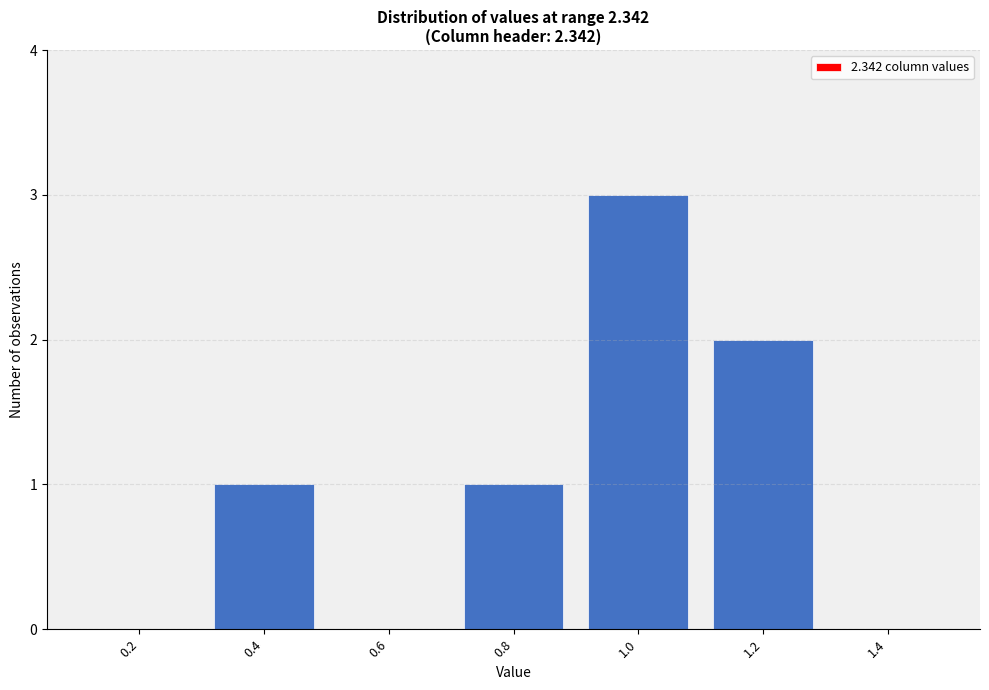

Reading left to right, extract all data points from this chart.

0.2=0	0.4=1	0.6=0	0.8=1	1.0=3	1.2=2	1.4=0